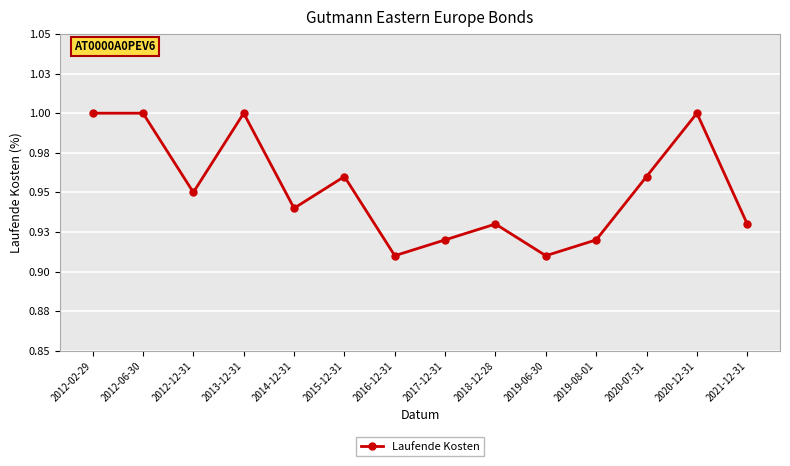

Is this an area chart (filled region under the line)?

No